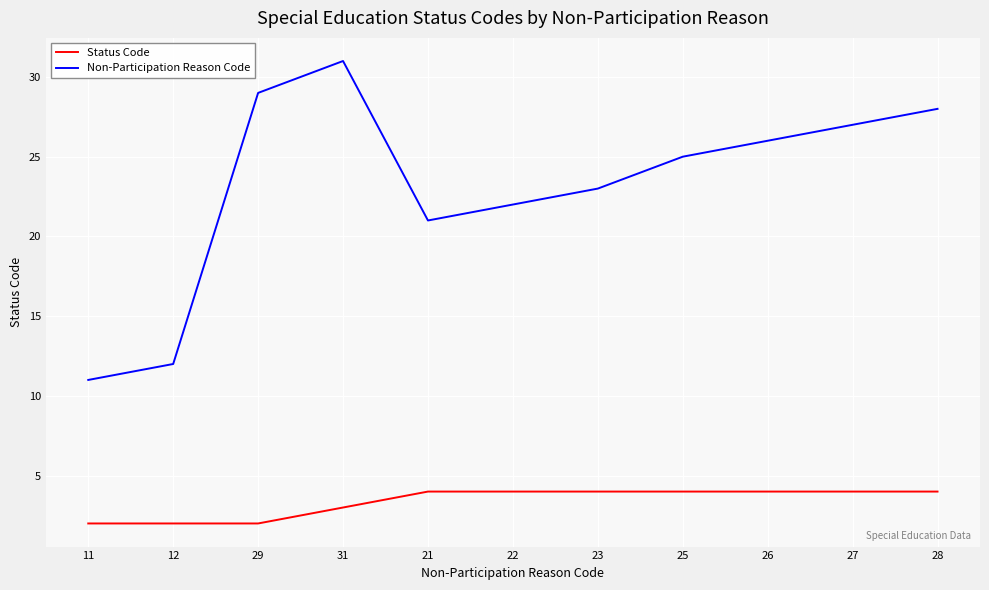

What is the minimum value for Non-Participation Reason Code?

11